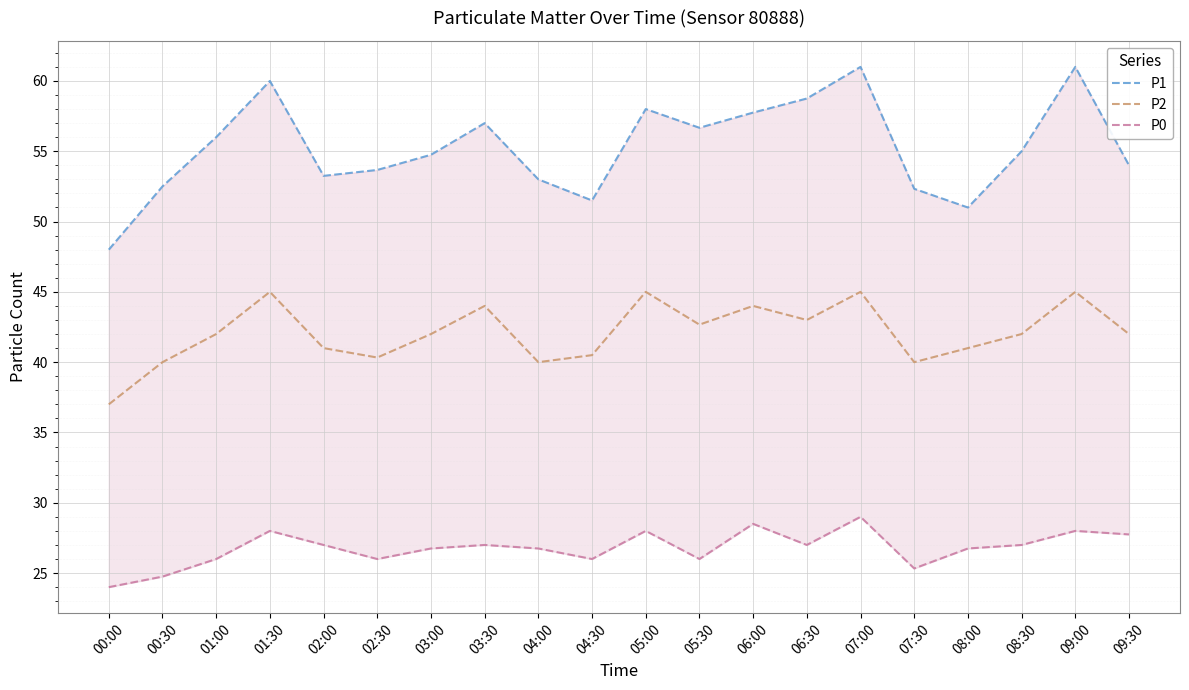

What is the difference between the maximum and minimum values in the P0 series?

5.0